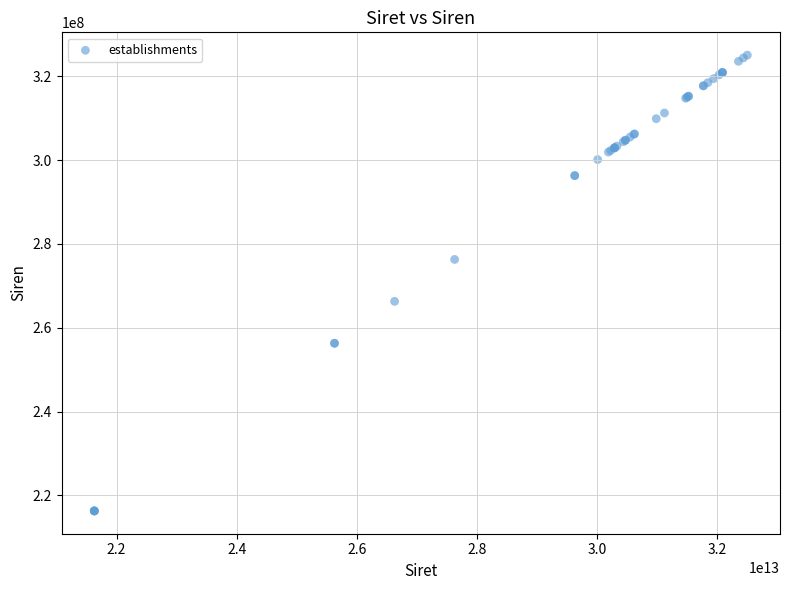

What Y value in the scatter plot is closest to 270674822?

266304161